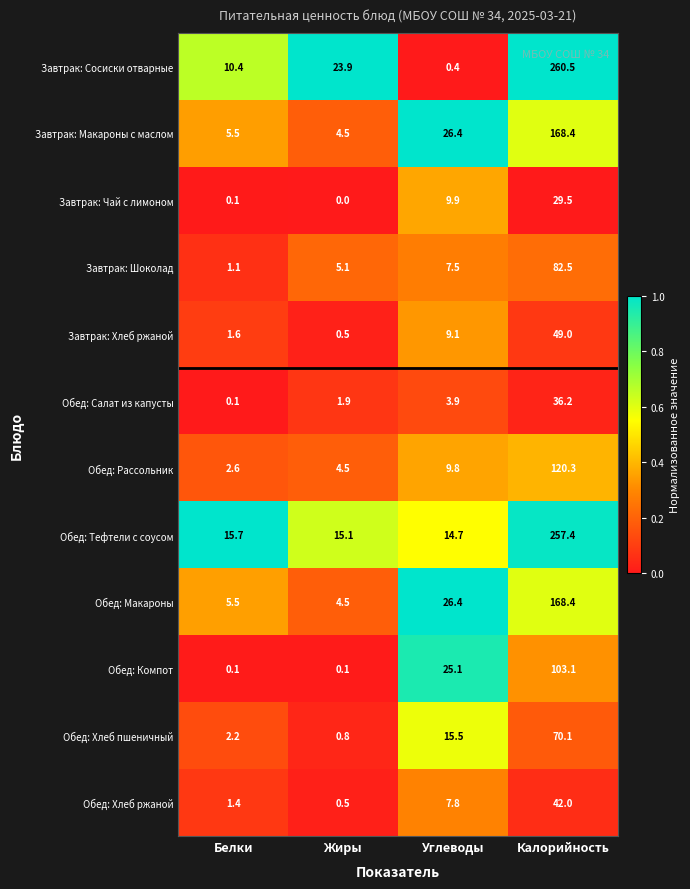

Which series has the widest spread of values?

Завтрак: Сосиски отварные